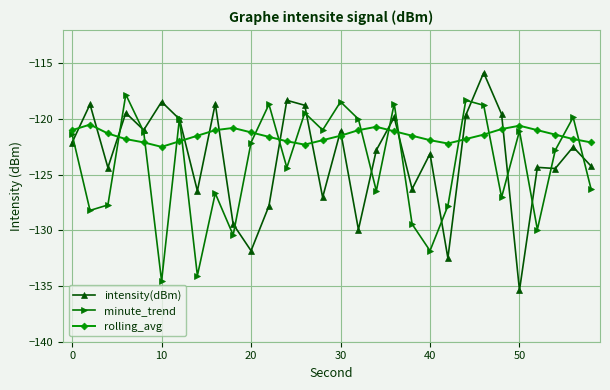

In minute_trend, how many points are higher than both neighbors (excluding endpoints)?

10